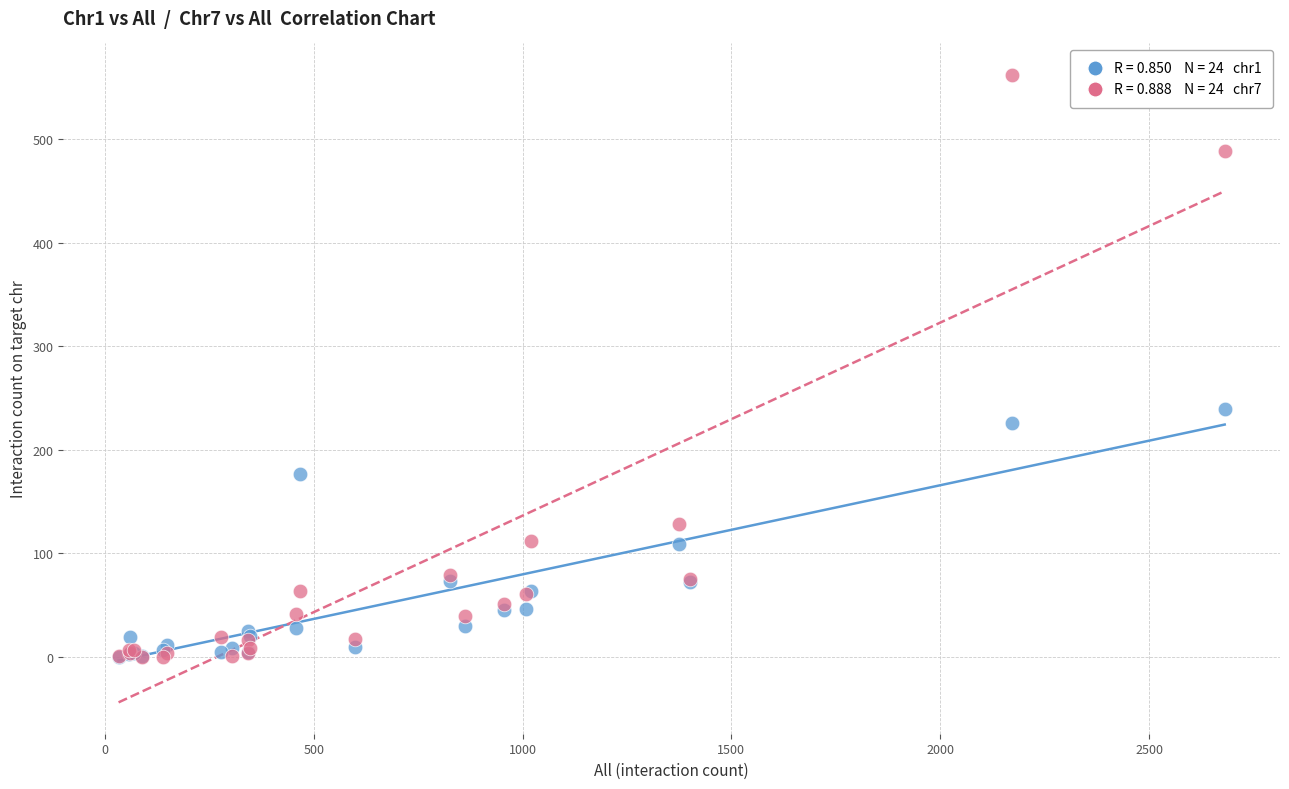

Across all series, what Y value is closest to 281?

239